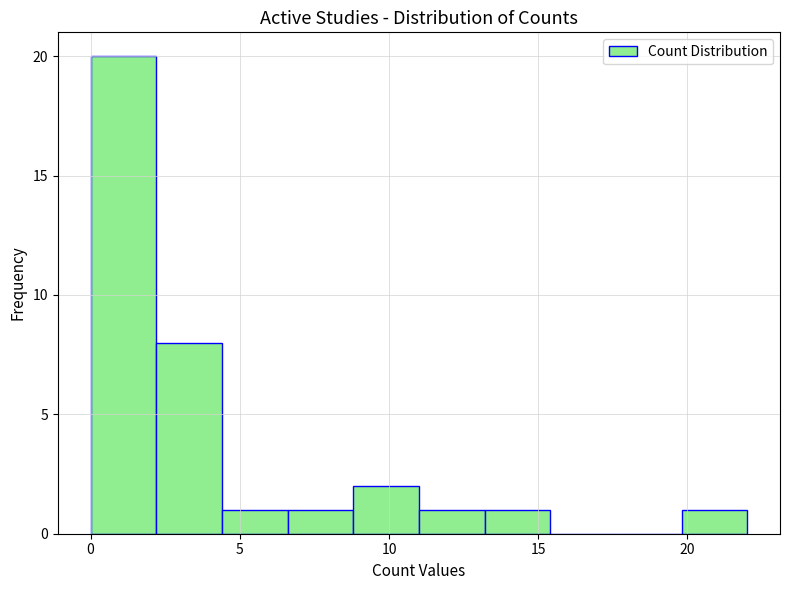

Which range on the x-axis has the tallest bar?

0.0 to 2.2